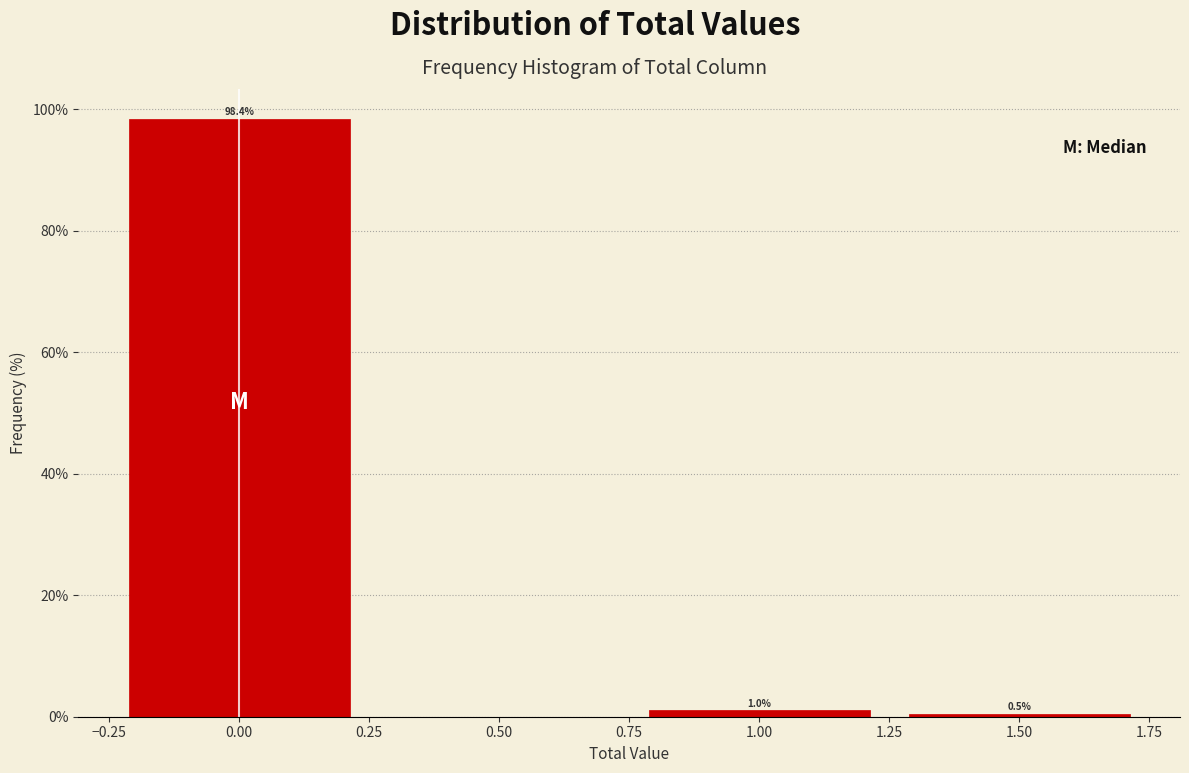

Which range on the x-axis has the tallest bar?

-0.25 to 0.25